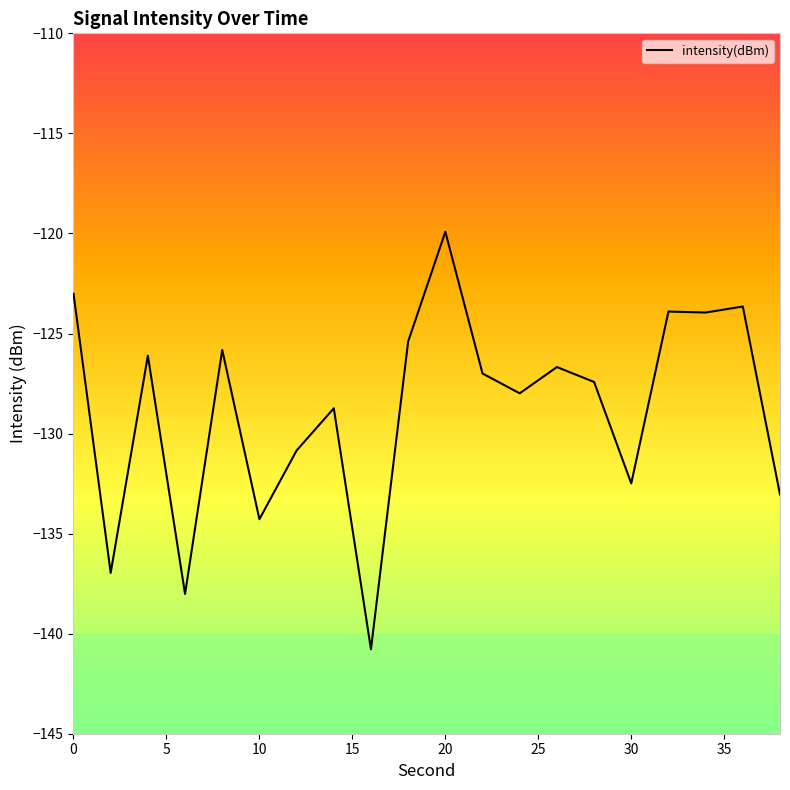

Count the number of values greater than -126.

7